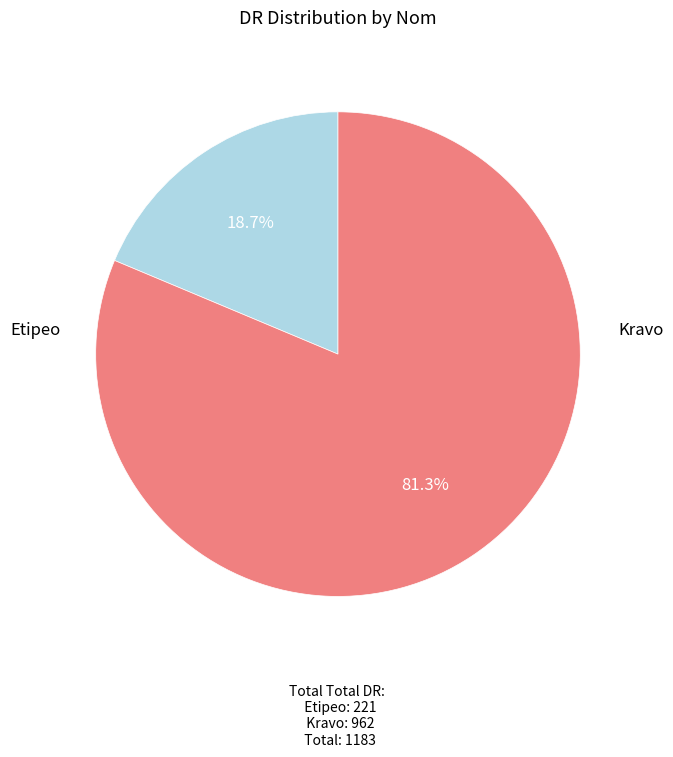

To the nearest percent, what is the average slice percentage?

50%